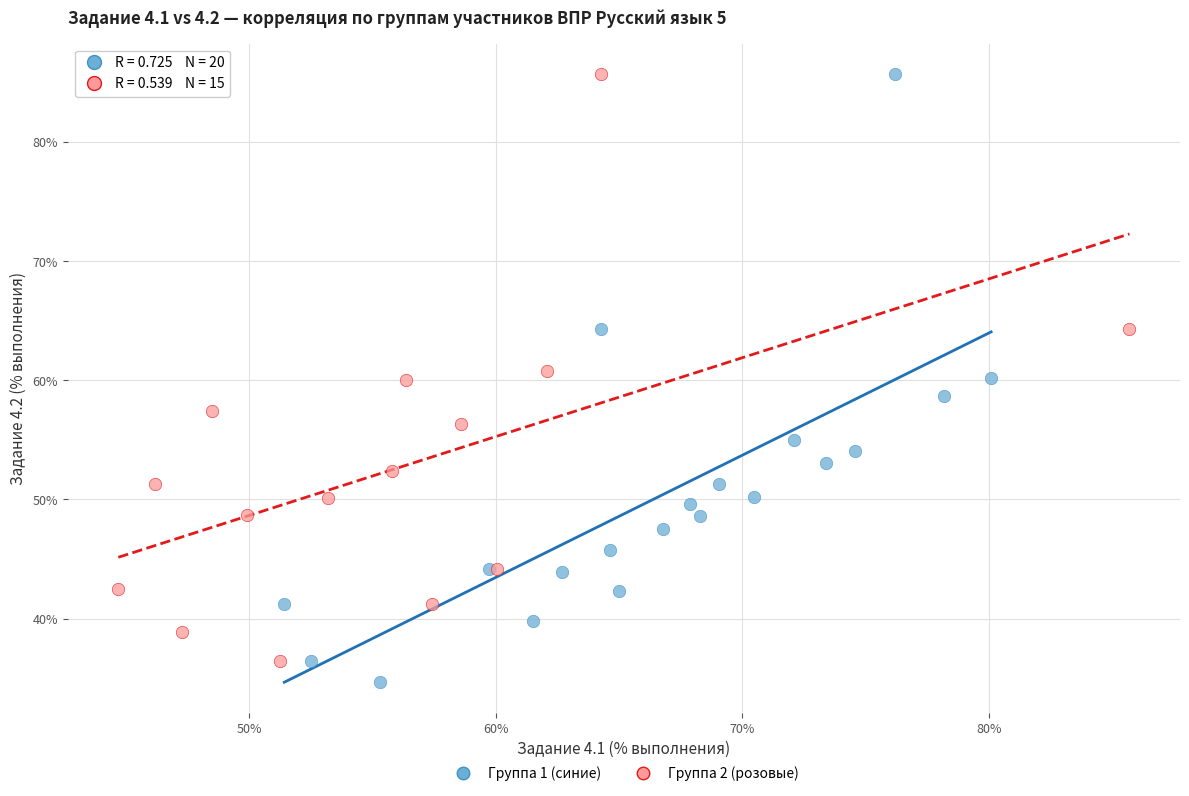

Which series has the largest Y range (max minus min)?

Группа 1 (синие)